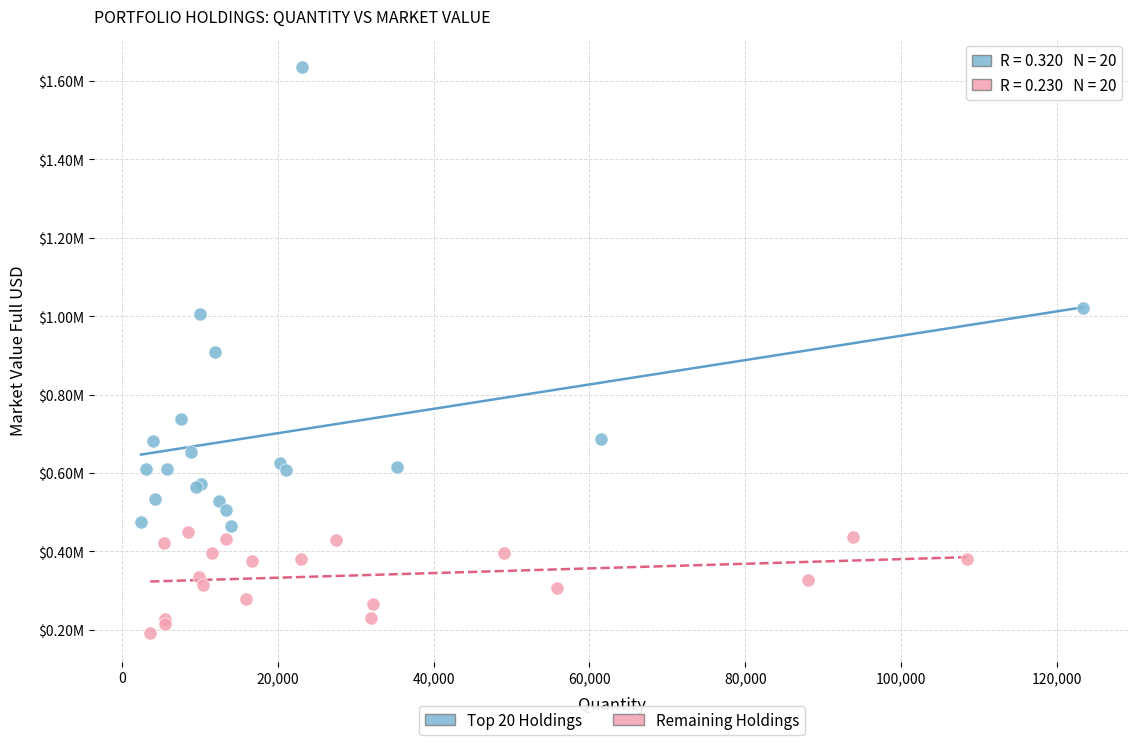

Which series has the widest spread of Y values?

Top 20 Holdings